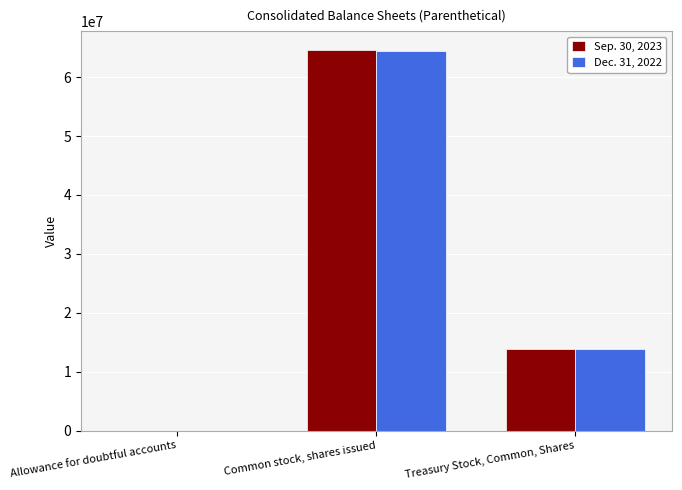

Are the bars grouped side by side (vs. stacked)?

Yes